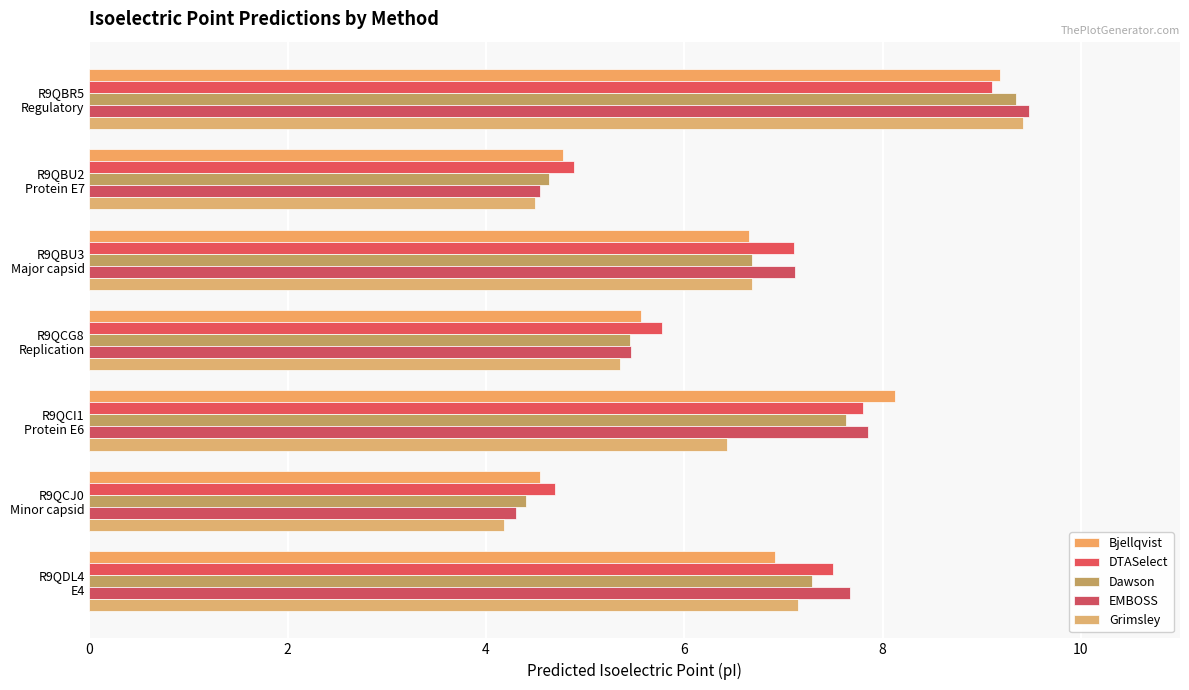

Reading left to right, list all the values displayed in this chart.

Bjellqvist: 9.2	4.8	6.6	5.6	8.1	4.5	6.9
DTASelect: 9.1	4.9	7.1	5.8	7.8	4.7	7.5
Dawson: 9.3	4.6	6.7	5.4	7.6	4.4	7.3
EMBOSS: 9.5	4.5	7.1	5.5	7.8	4.3	7.7
Grimsley: 9.4	4.5	6.7	5.3	6.4	4.2	7.1